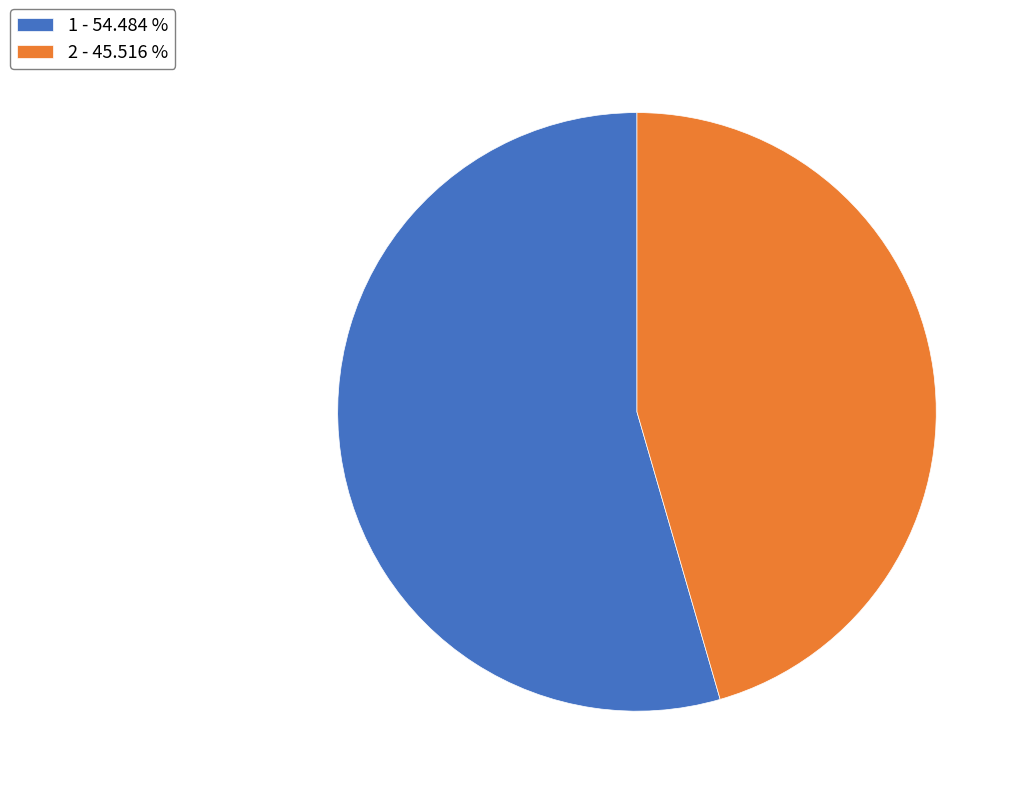

What is the ratio of the value at 2 to the value at 1?

0.8